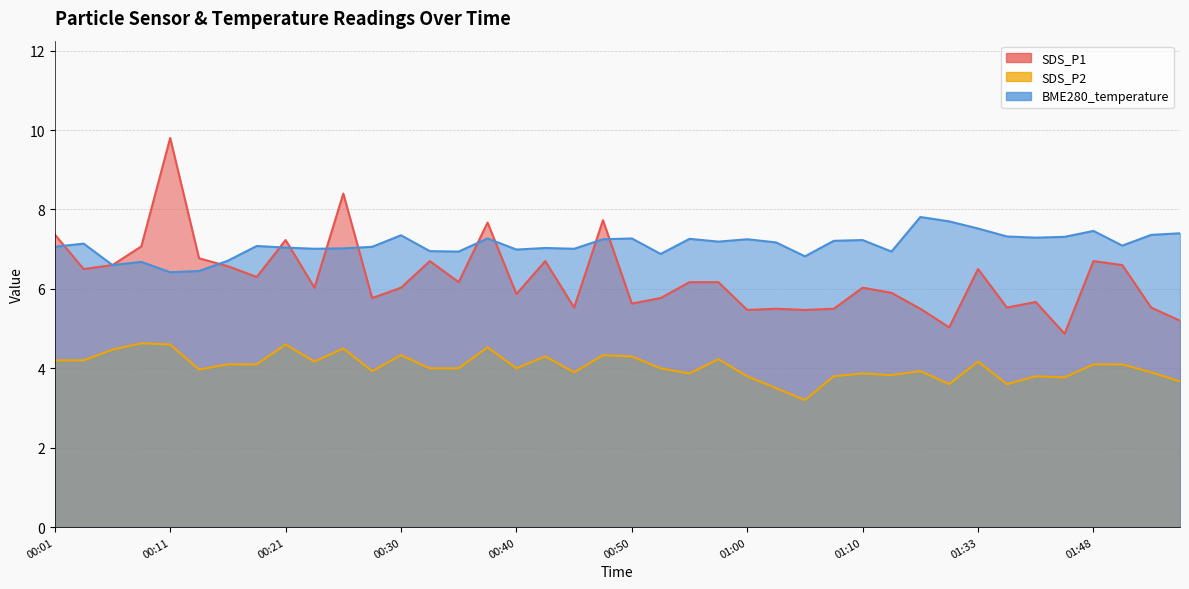

Where do BME280_temperature and SDS_P1 first cross each other?

00:01 and 00:03